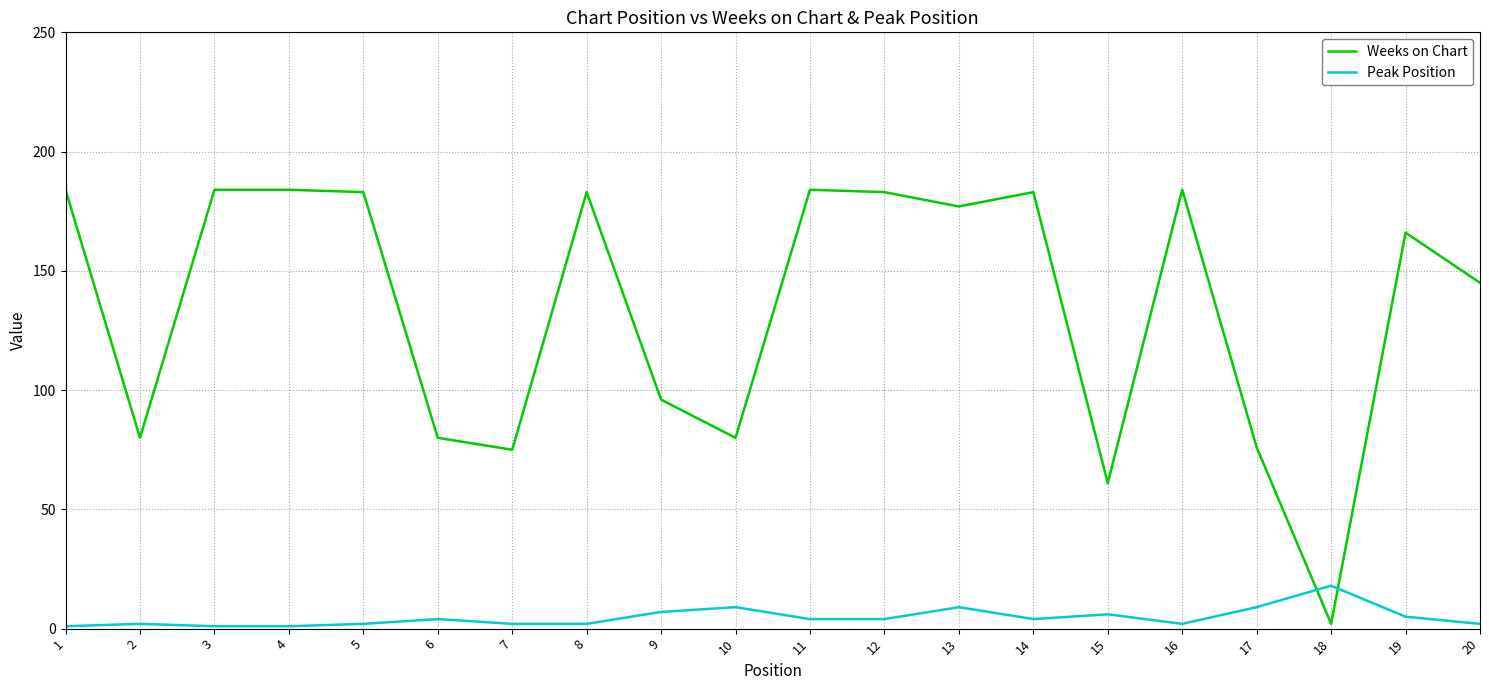

Reading right to left, what are all the values shown in this chart?

Weeks on Chart: 20=145	19=166	18=2	17=76	16=184	15=61	14=183	13=177	12=183	11=184	10=80	9=96	8=183	7=75	6=80	5=183	4=184	3=184	2=80	1=184
Peak Position: 20=2	19=5	18=18	17=9	16=2	15=6	14=4	13=9	12=4	11=4	10=9	9=7	8=2	7=2	6=4	5=2	4=1	3=1	2=2	1=1